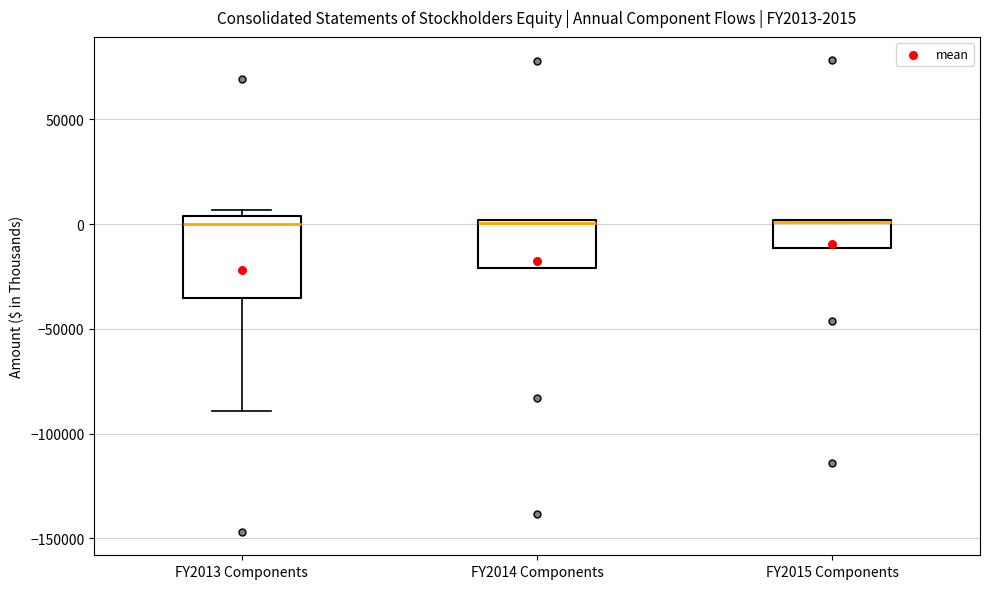

Which box is the tallest, from its lower edge to its upper edge?

FY2013 Components